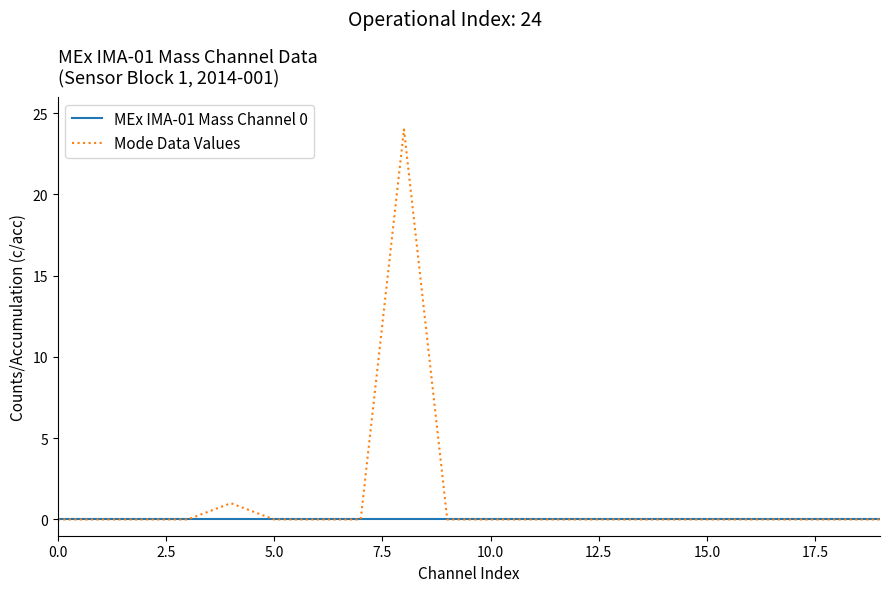

Which series has the largest range (max minus min)?

Mode Data Values